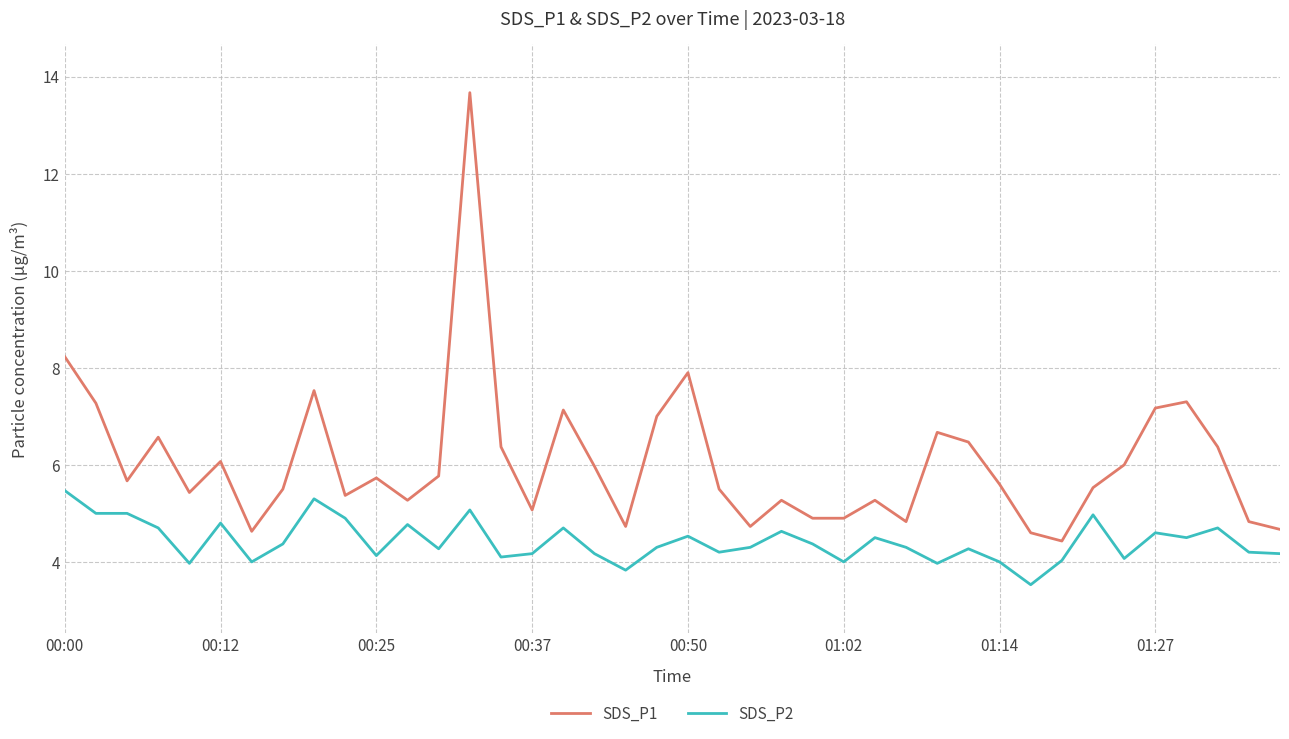

What is the difference between the maximum and minimum values in the SDS_P2 series?

1.9